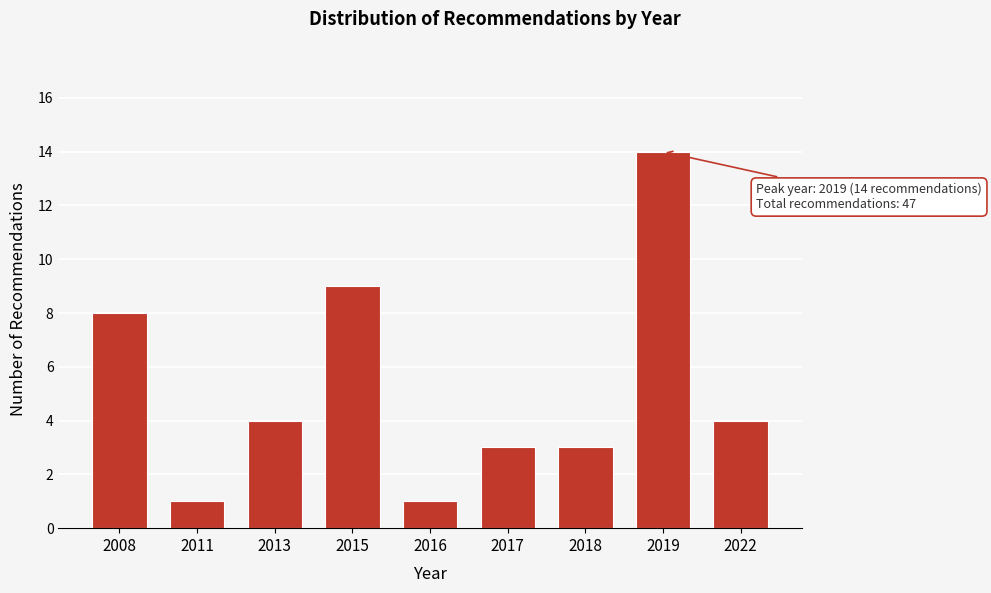

Reading right to left, transcribe all the data shown in this chart.

4	14	3	3	1	9	4	1	8